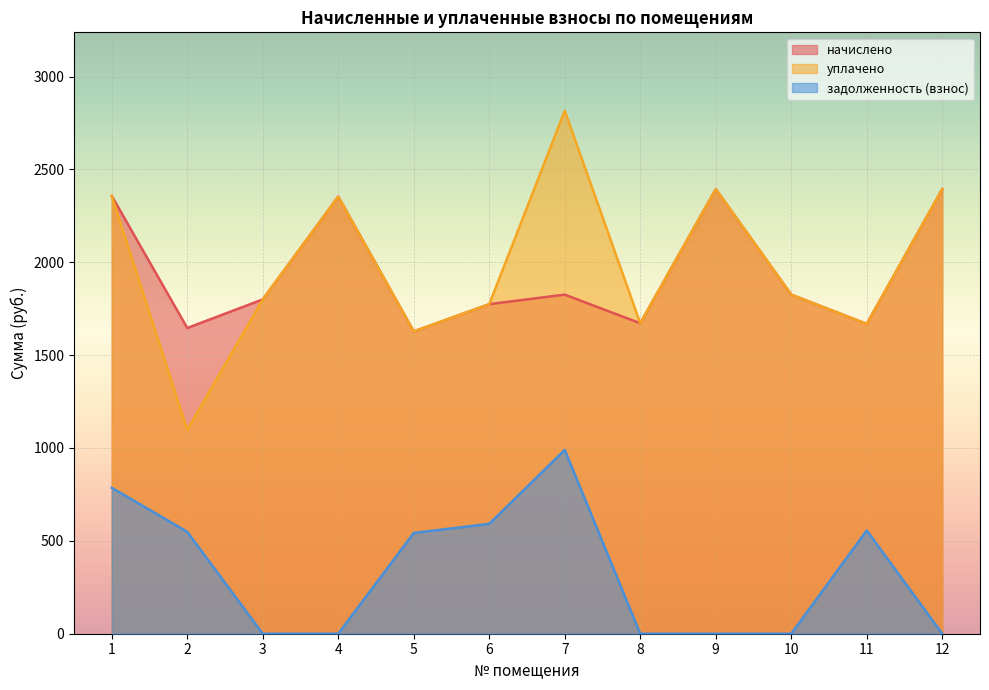

Reading left to right, transcribe all the data shown in this chart.

начислено: 1=2357.2	2=1646.0	3=1800.0	4=2353.6	5=1627.7	6=1774.3	7=1825.7	8=1671.7	9=2393.9	10=1825.7	11=1668.0	12=2393.9
уплачено: 1=2357.2	2=1097.4	3=1800.0	4=2353.6	5=1627.7	6=1774.3	7=2815.6	8=1671.7	9=2393.9	10=1825.7	11=1668.0	12=2393.9
задолженность (взнос): 1=785.8	2=548.7	3=0.0	4=0.0	5=542.6	6=591.5	7=989.9	8=0.0	9=0.0	10=0.0	11=556.0	12=0.0